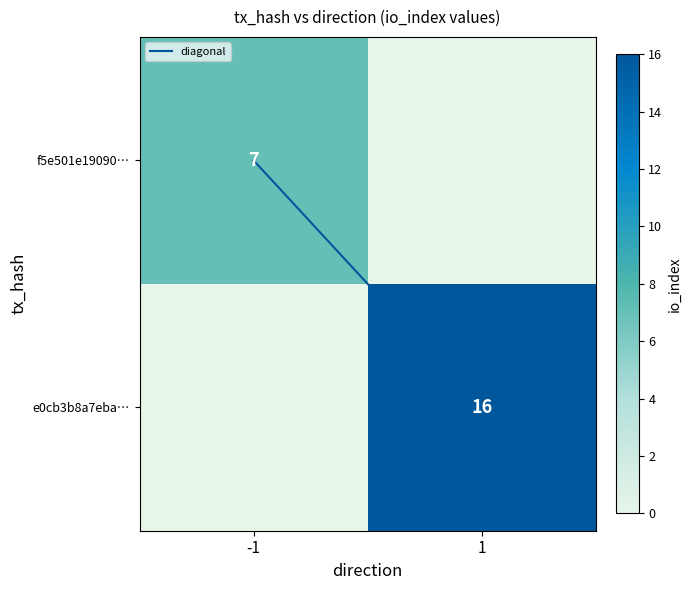

The value of f5e501e19090… at -1 is 7. True or false?

True